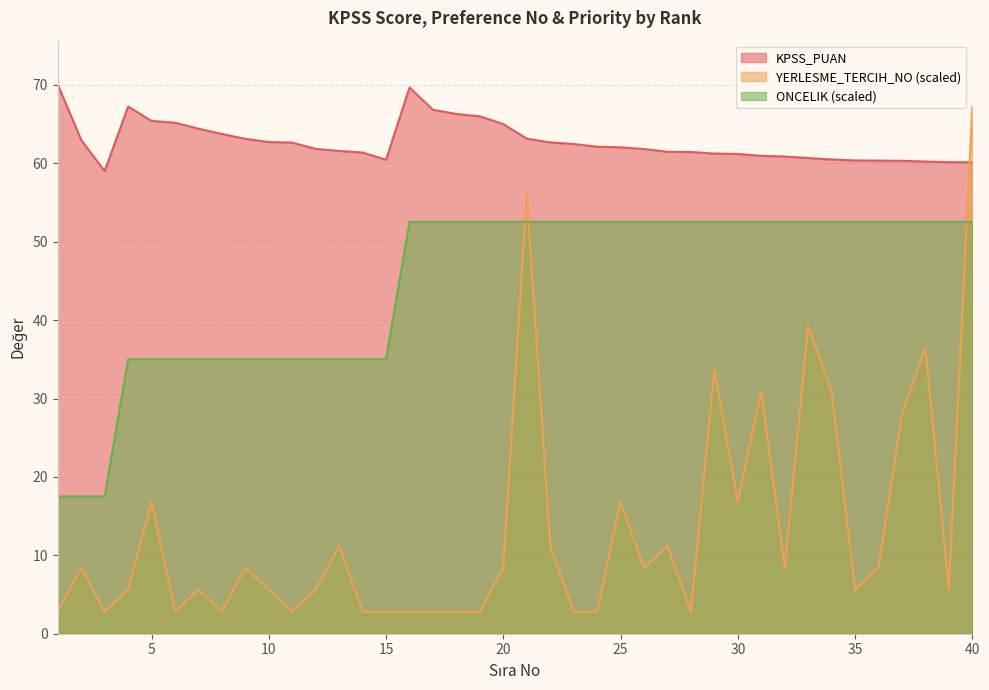

How many categories are shown in the chart?

40